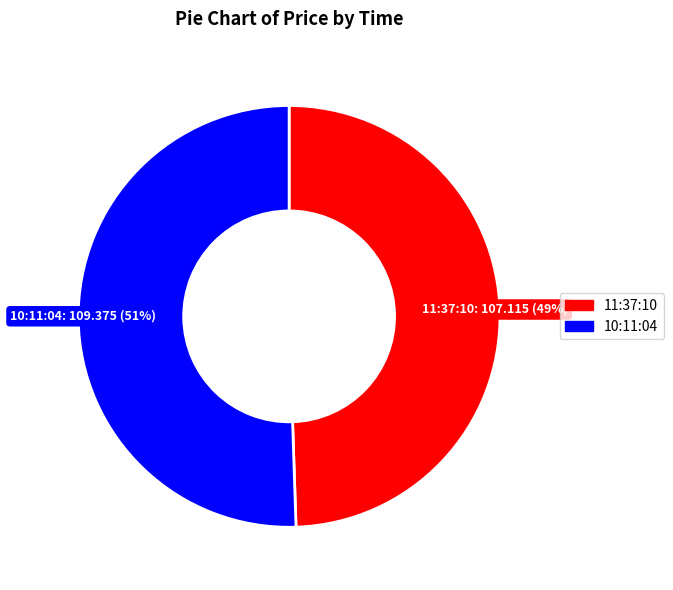

What is the majority slice?

10:11:04